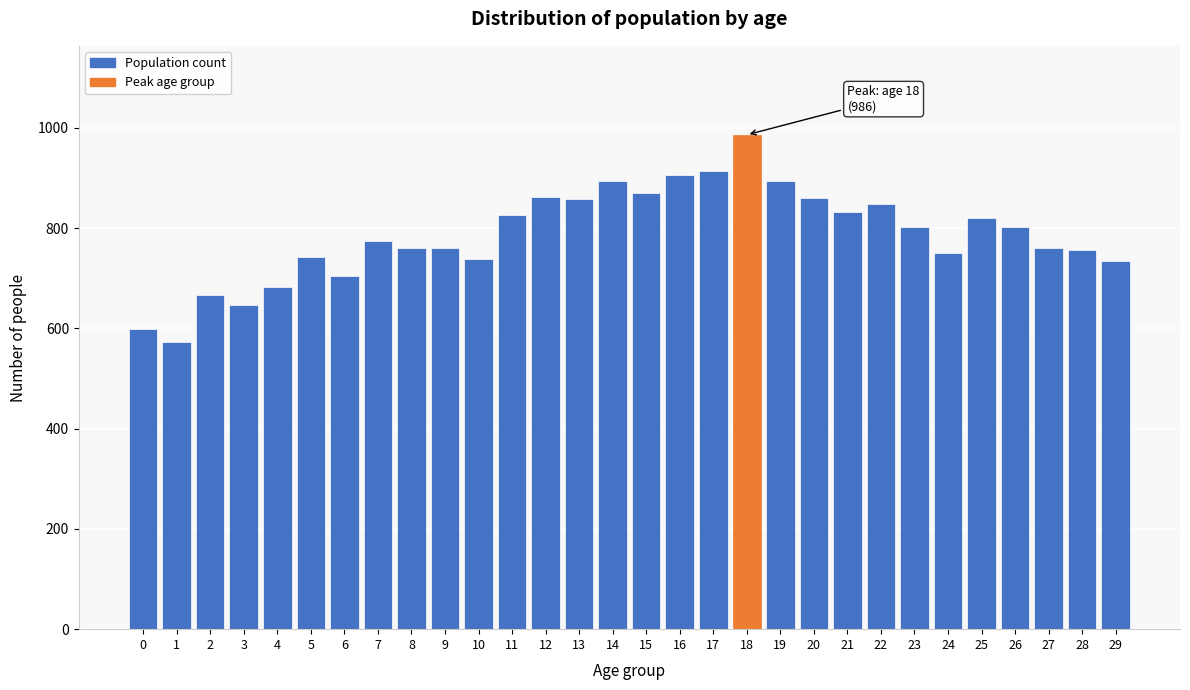

What is the value of the 13th bar from the left?

861